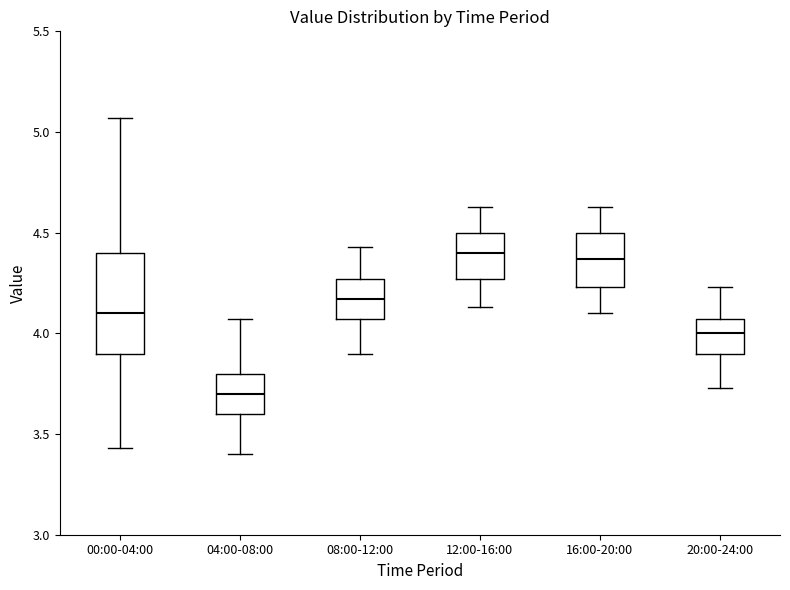

Reading left to right, read every box against the y-axis: the position of its median line, the range the box covers, and the ends of its whiskers. The values are not printed on the chart, so give them approximately, as read against the axis.

00:00-04:00: median 4.10, box 3.90 to 4.40, whiskers 3.45 to 5.05
04:00-08:00: median 3.70, box 3.60 to 3.80, whiskers 3.40 to 4.05
08:00-12:00: median 4.15, box 4.05 to 4.25, whiskers 3.90 to 4.45
12:00-16:00: median 4.40, box 4.25 to 4.50, whiskers 4.15 to 4.65
16:00-20:00: median 4.35, box 4.25 to 4.50, whiskers 4.10 to 4.65
20:00-24:00: median 4.00, box 3.90 to 4.05, whiskers 3.75 to 4.25